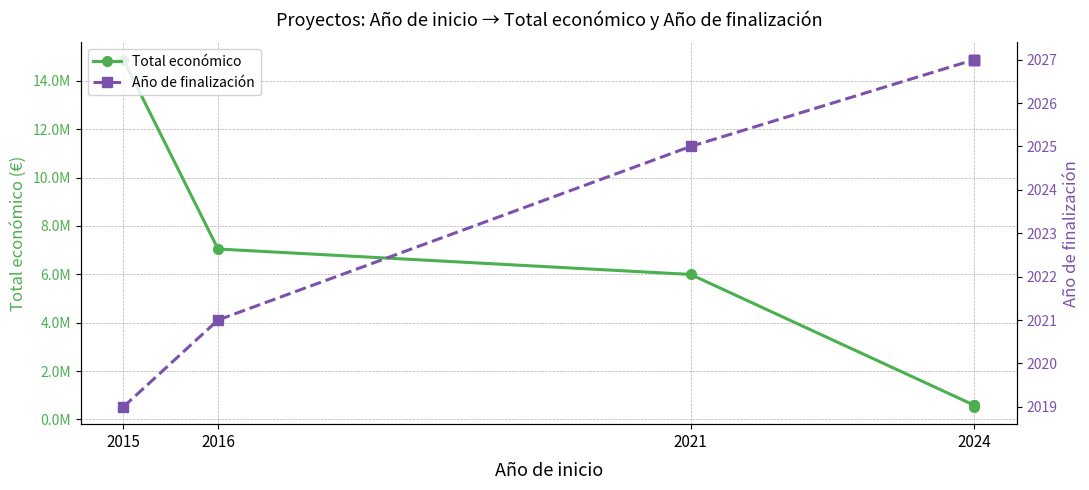

At 2015, list the series in order from largest to smallest.

Total económico, Año de finalización